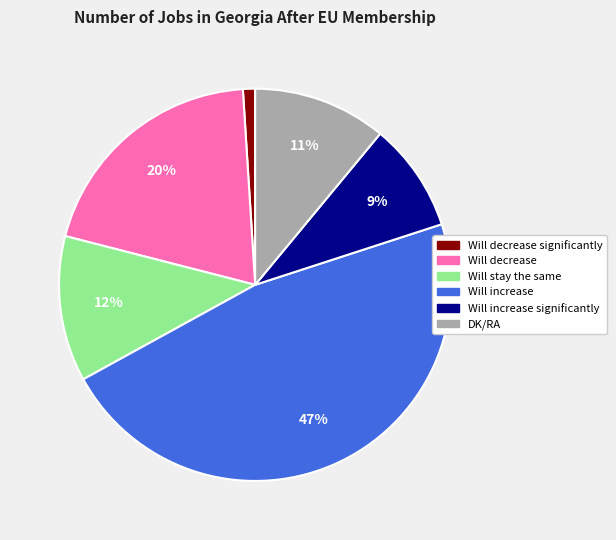

Is there a majority slice in this chart?

No